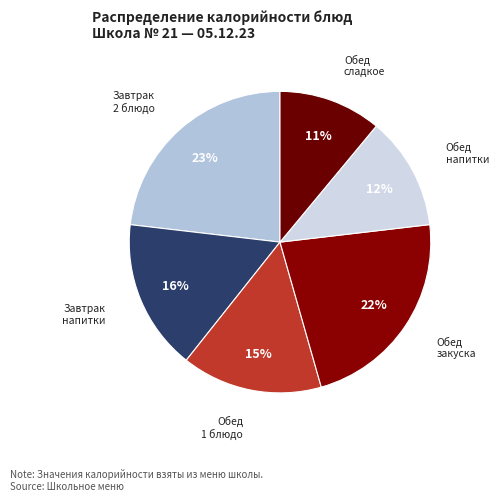

True or false: Завтрак напитки accounts for 8% of the total.

False